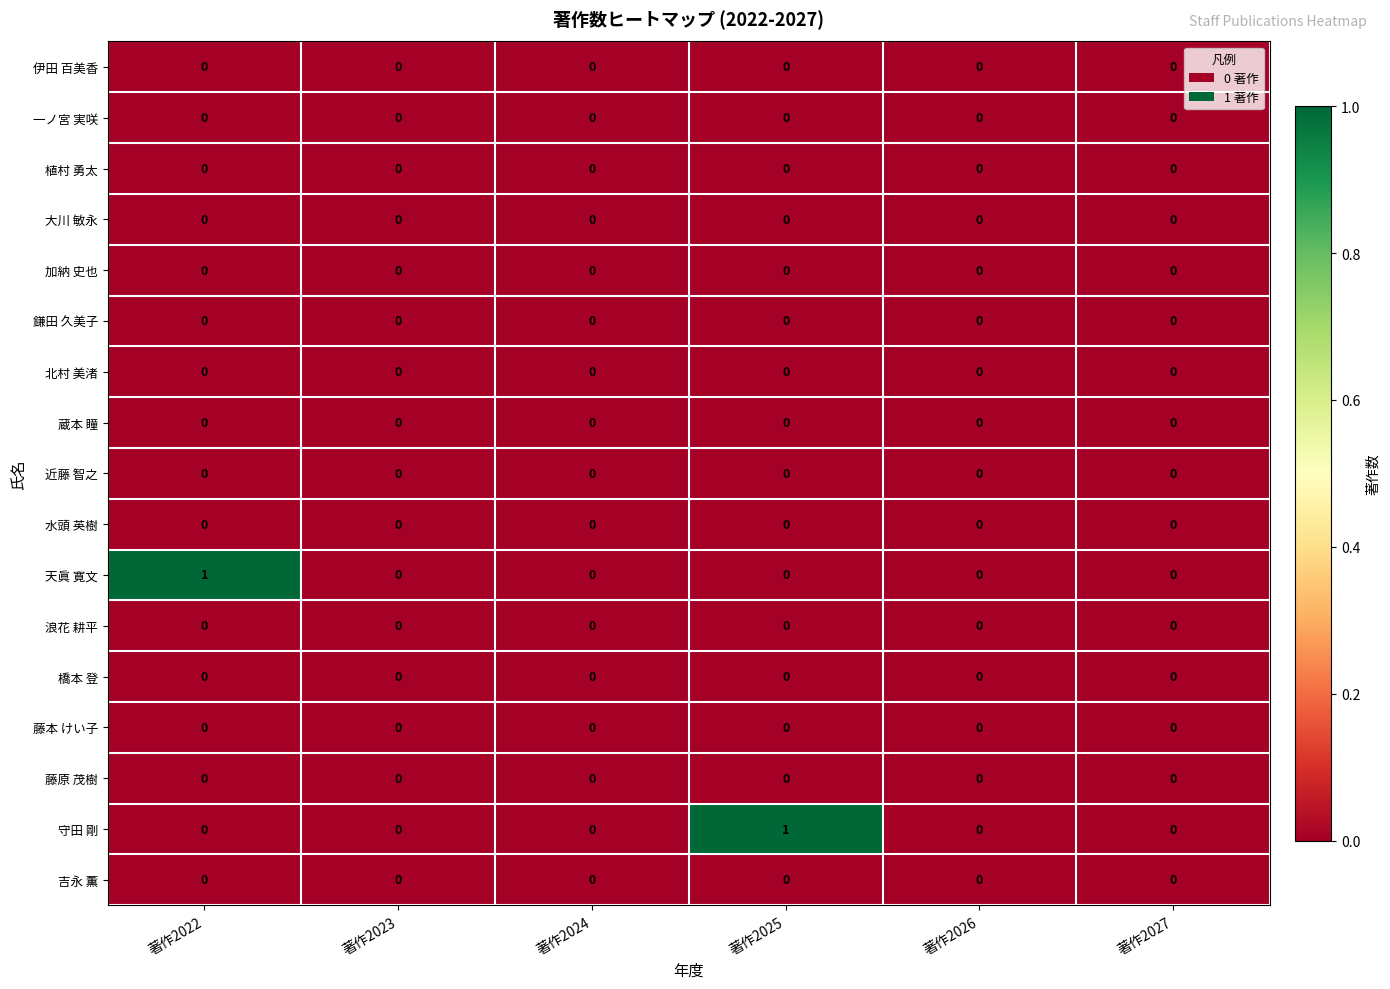

The 橋本 登 series shows 0 at 著作2026. True or false?

True